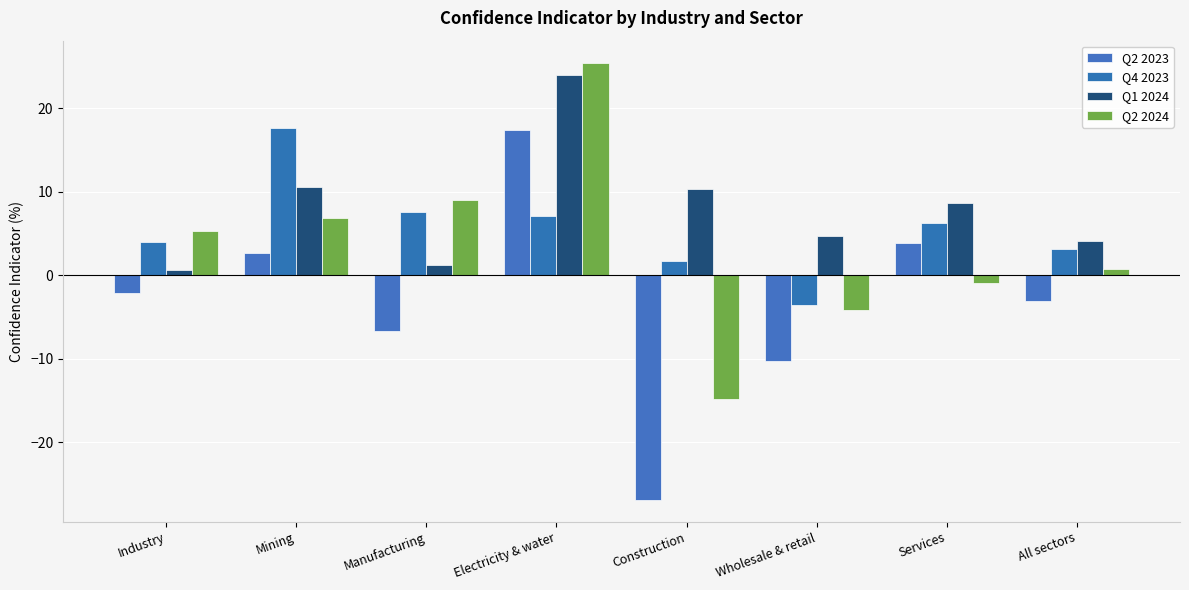

Reading right to left, list all the values displayed in this chart.

Q2 2023: -3.1	3.9	-10.2	-26.9	17.4	-6.7	2.7	-2.1
Q4 2023: 3.2	6.3	-3.6	1.7	7.1	7.6	17.6	4.0
Q1 2024: 4.2	8.6	4.7	10.3	24.0	1.3	10.6	0.6
Q2 2024: 0.7	-0.9	-4.1	-14.8	25.5	9.0	6.8	5.3